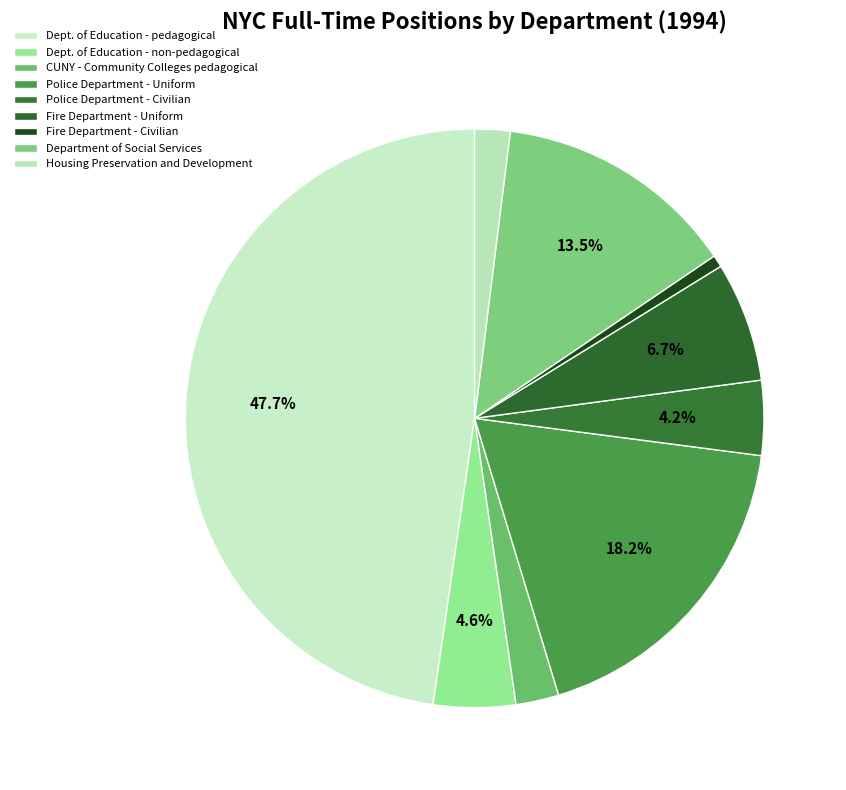

How many slices are in this pie chart?

9